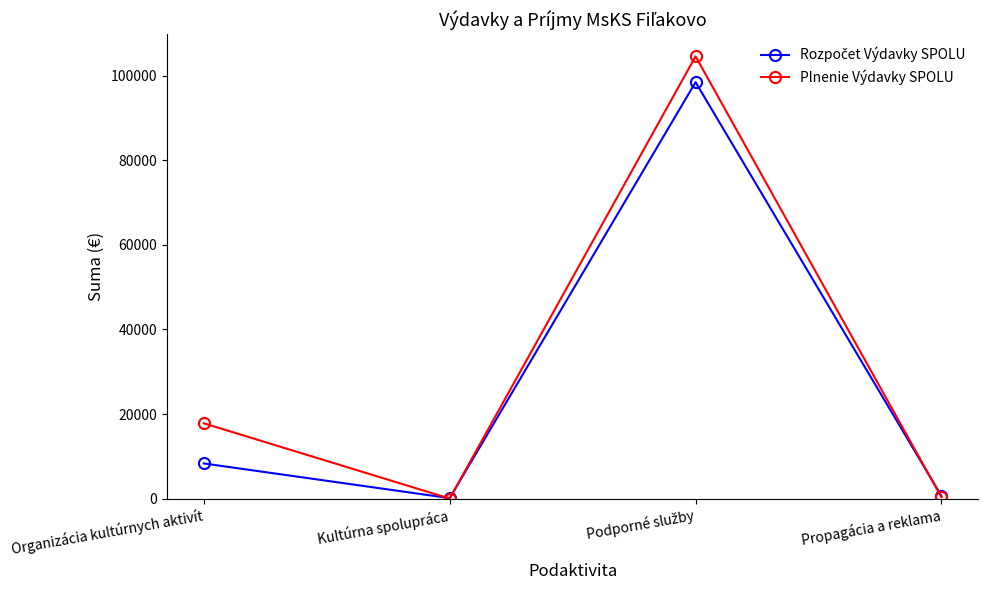

What is the maximum value shown in the chart?

104623.0